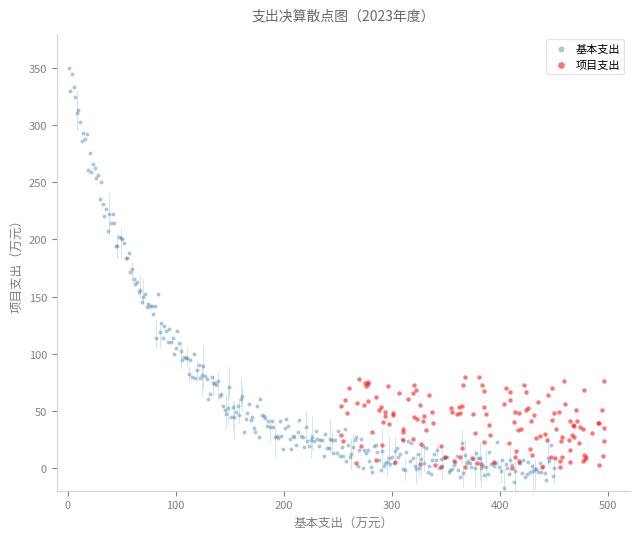

Which series reaches the minimum Y coordinate?

基本支出